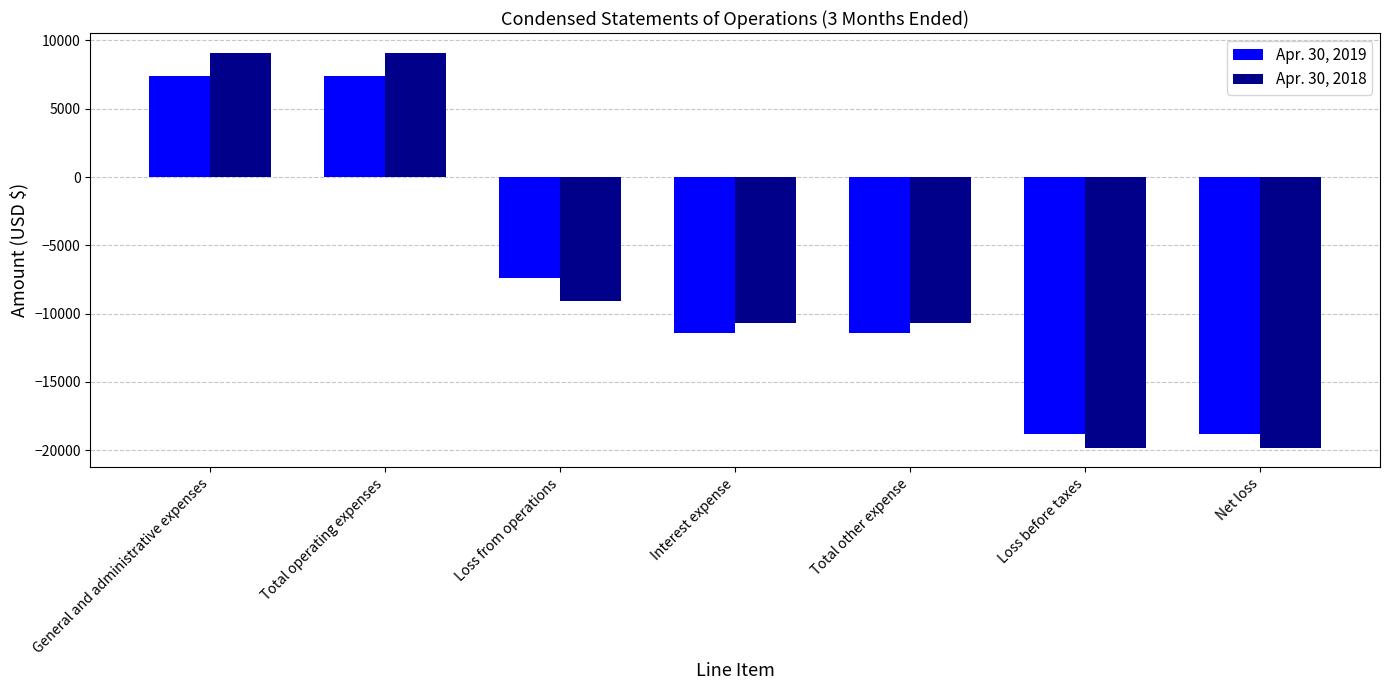

Reading right to left, transcribe all the data shown in this chart.

Apr. 30, 2019: Net loss=-18780	Loss before taxes=-18780	Total other expense=-11400	Interest expense=-11400	Loss from operations=-7380	Total operating expenses=7380	General and administrative expenses=7380
Apr. 30, 2018: Net loss=-19813	Loss before taxes=-19813	Total other expense=-10713	Interest expense=-10713	Loss from operations=-9100	Total operating expenses=9100	General and administrative expenses=9100